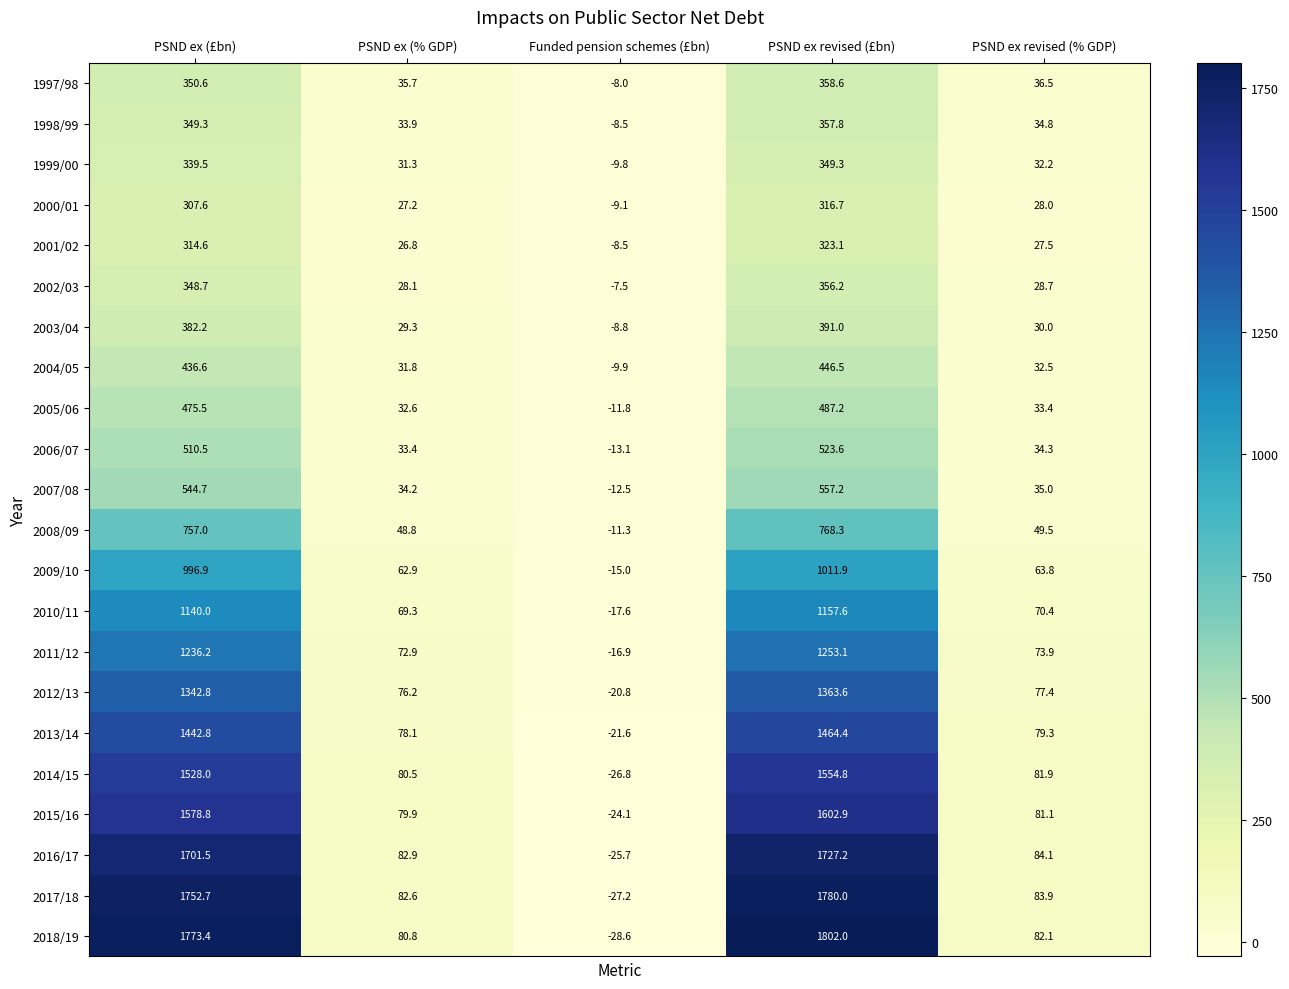

What is the difference between the highest and lowest values at PSND ex revised (£bn)?

1485.3